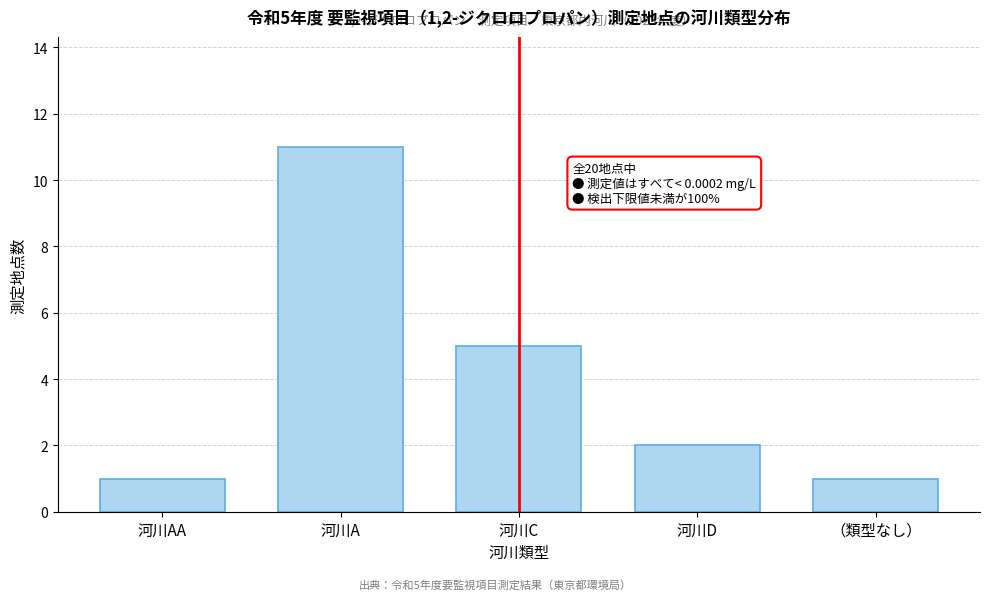

Reading left to right, transcribe all the data shown in this chart.

1	11	5	2	1